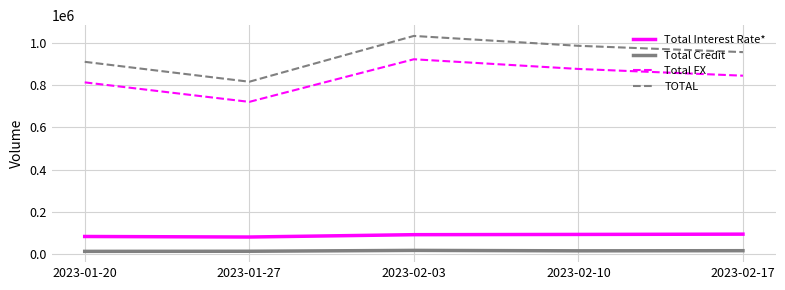

Which category has the lowest value in the TOTAL series?

2023-01-27